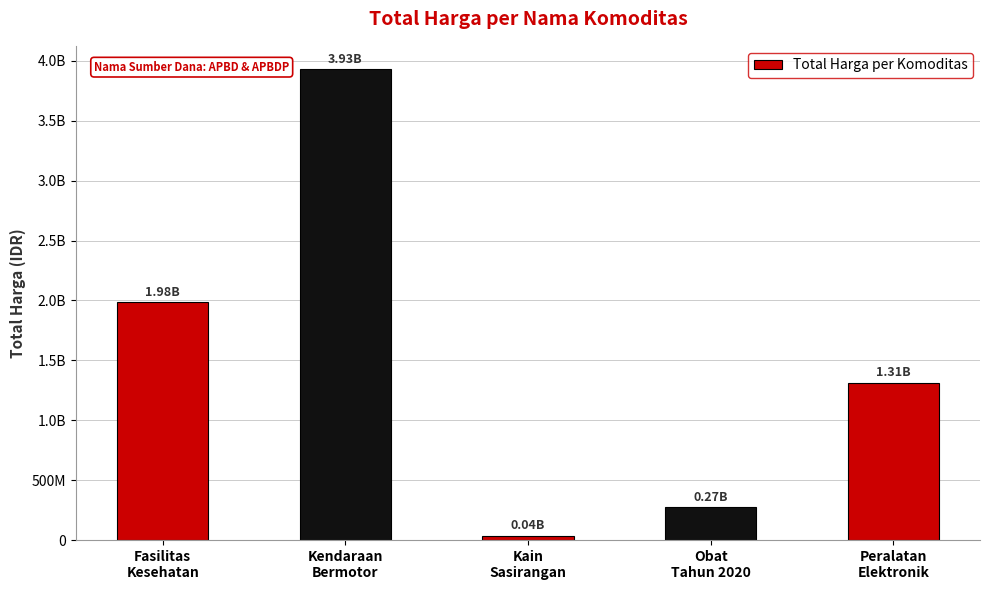

Are the bars horizontal?

No